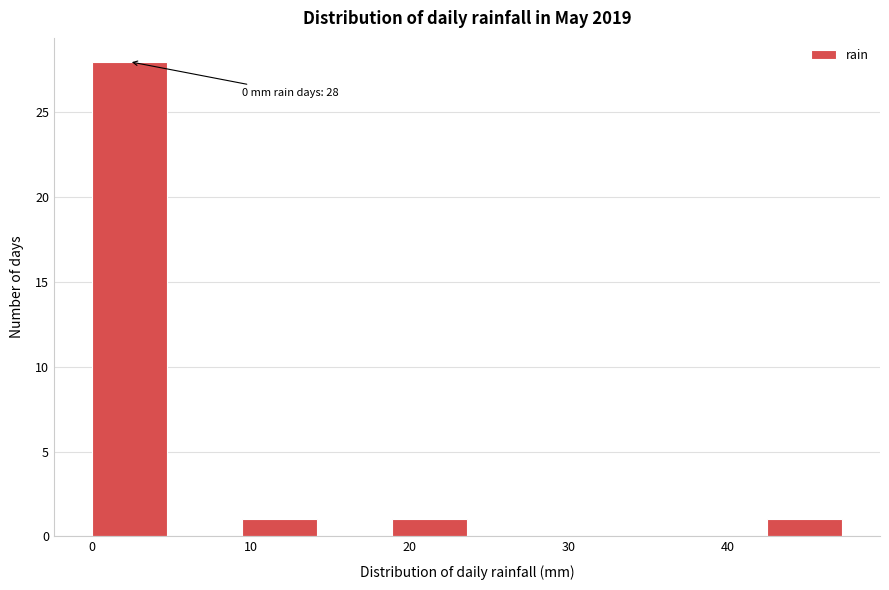

Which range on the x-axis has the tallest bar?

0 to 5